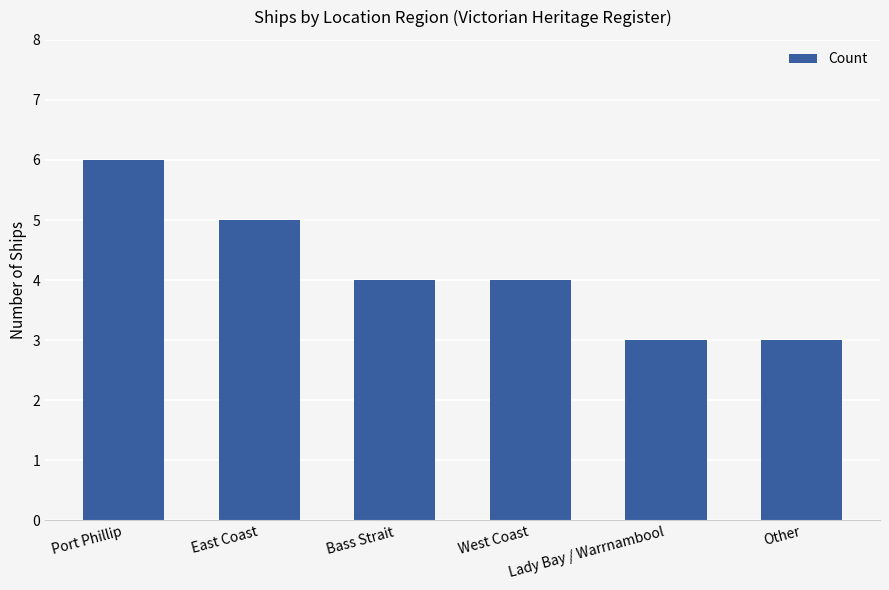

Reading left to right, extract all data points from this chart.

6	5	4	4	3	3